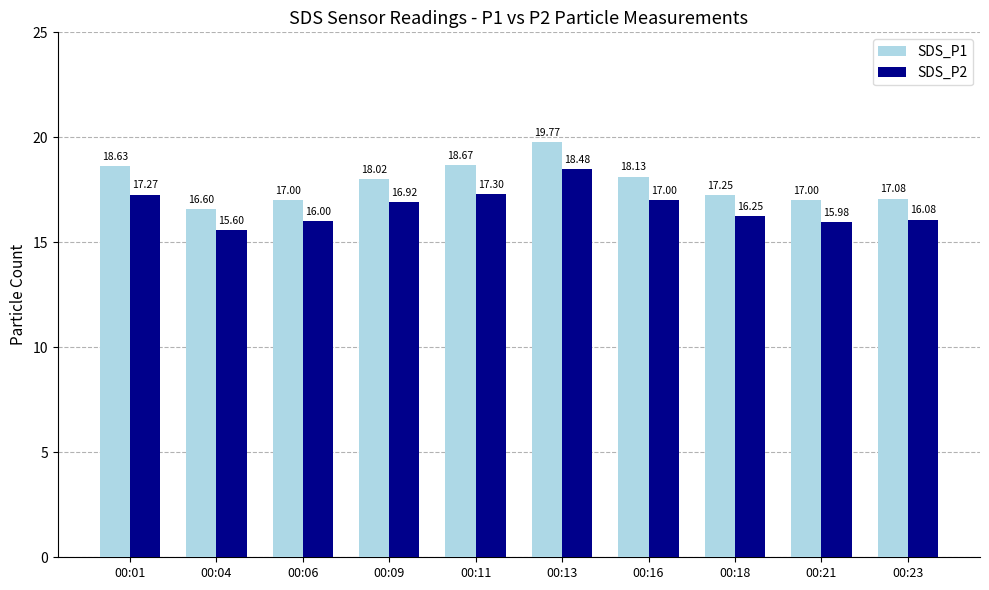

Does the chart contain any negative values?

No